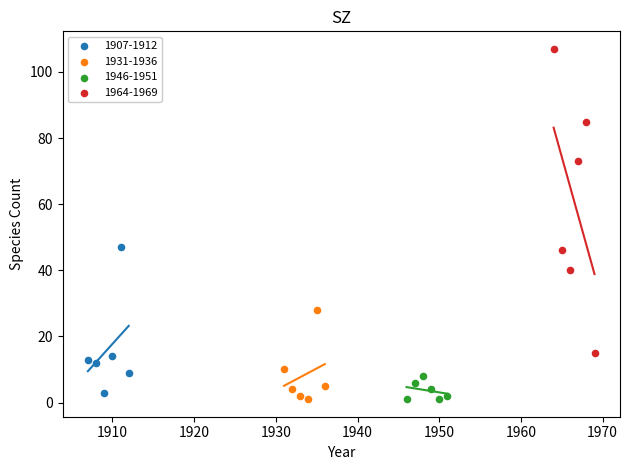

Which series has the widest spread of Y values?

1964-1969